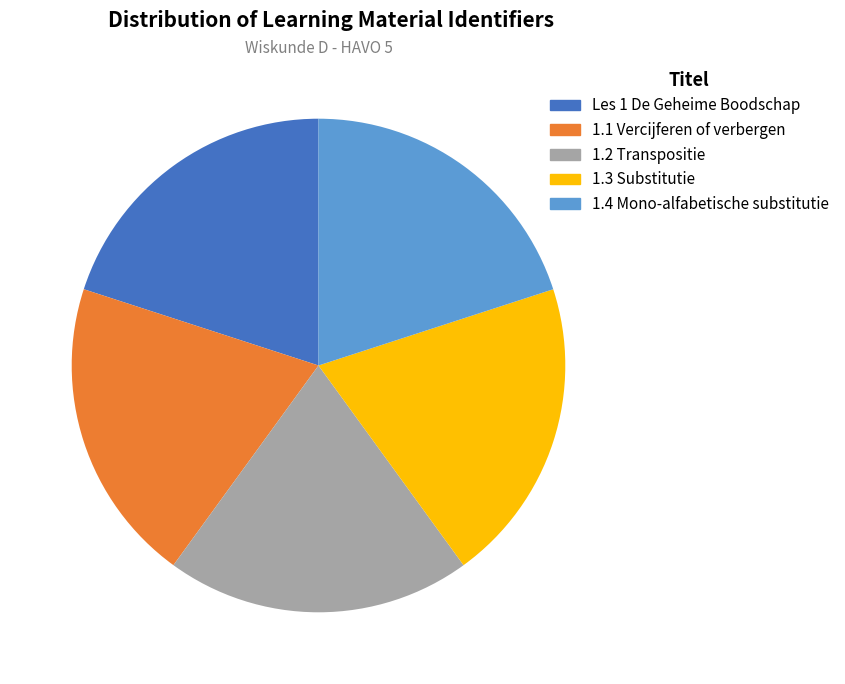

To the nearest percent, what percentage of the pie is 1.4 Mono-alfabetische substitutie?

20%